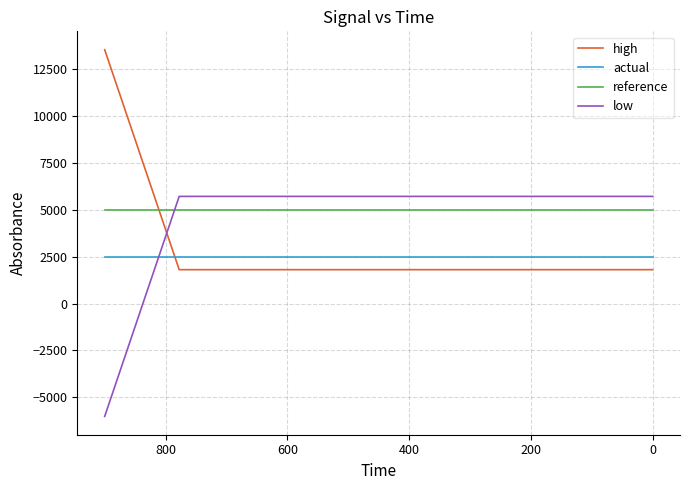

True or false: actual and low intersect in this chart.

True